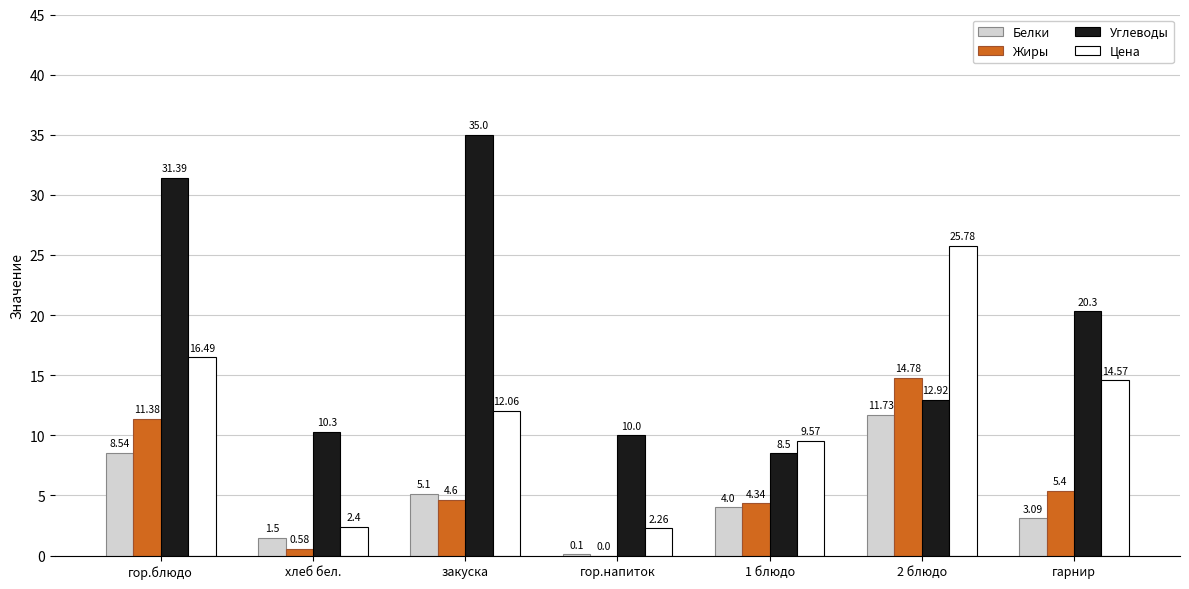

What is the highest value of the Цена series?

25.8